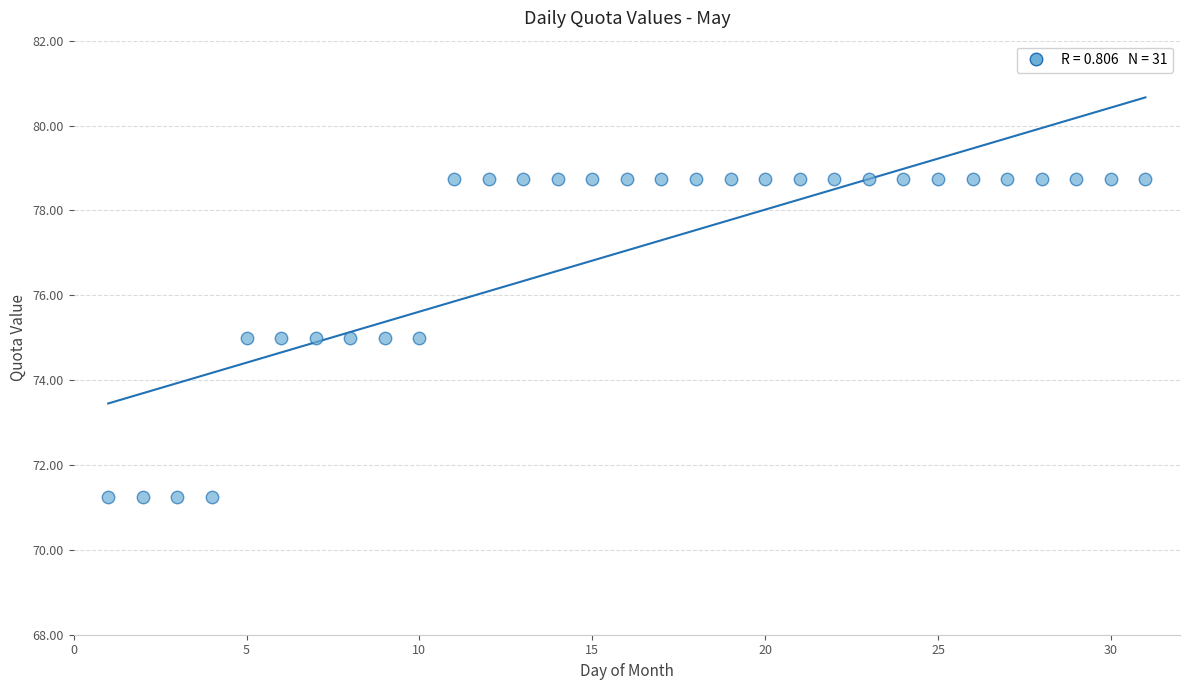

What is the range of X values (max minus min)?

30.0